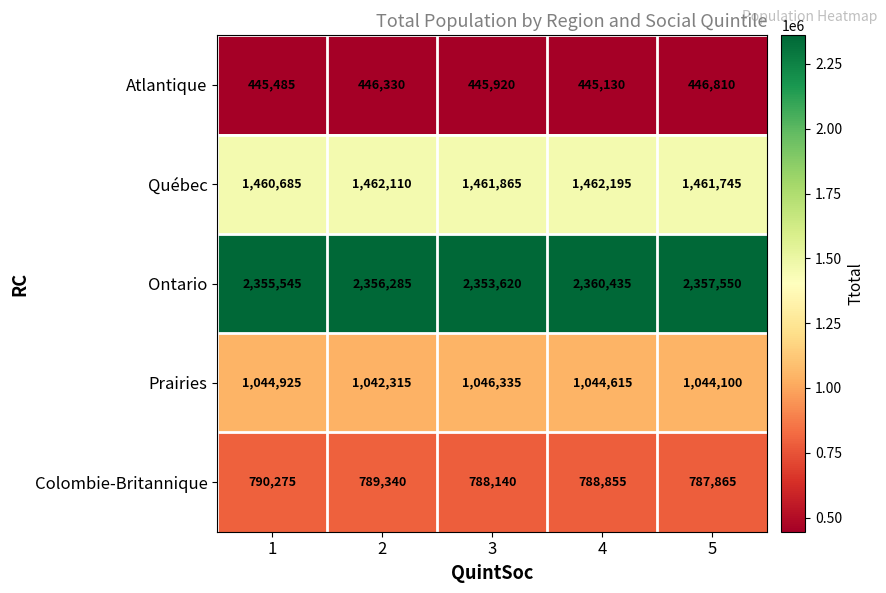

Read the Prairies value at 5, to the nearest 10.

1044100